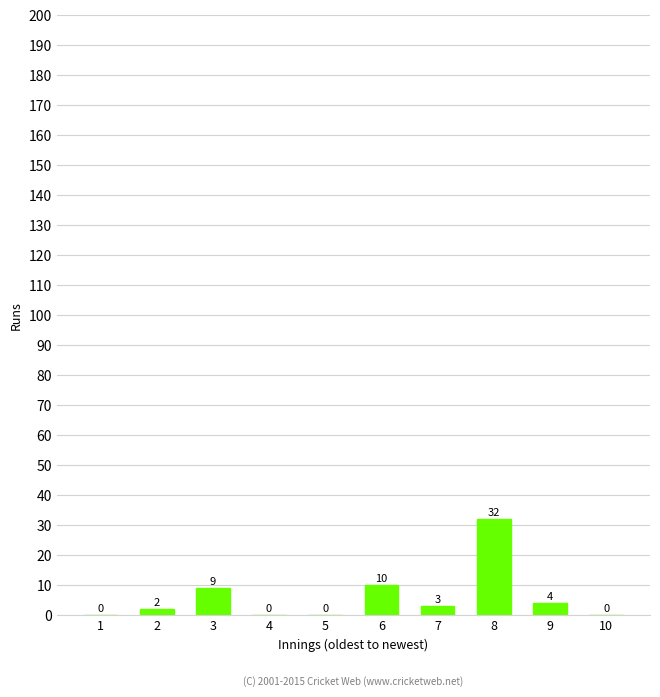

Reading left to right, transcribe all the data shown in this chart.

1=0	2=2	3=9	4=0	5=0	6=10	7=3	8=32	9=4	10=0